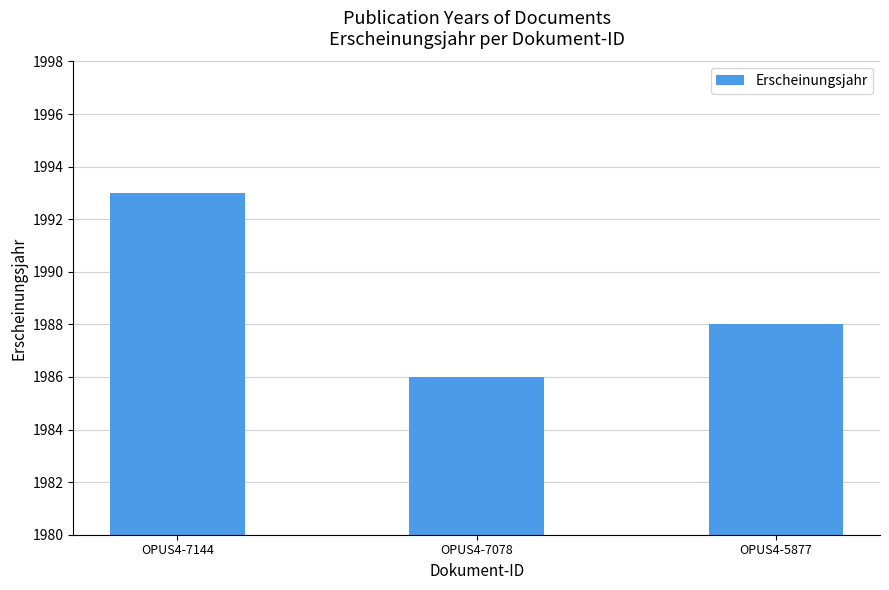

What is the value of the 1st bar from the left?

1993